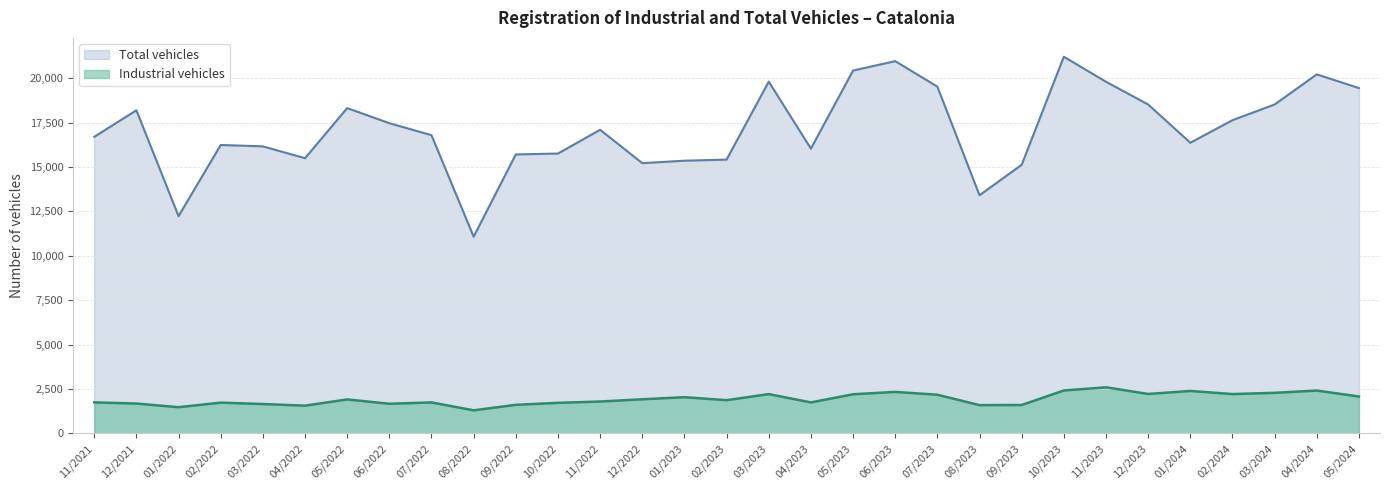

Count the number of data series in this chart.

2